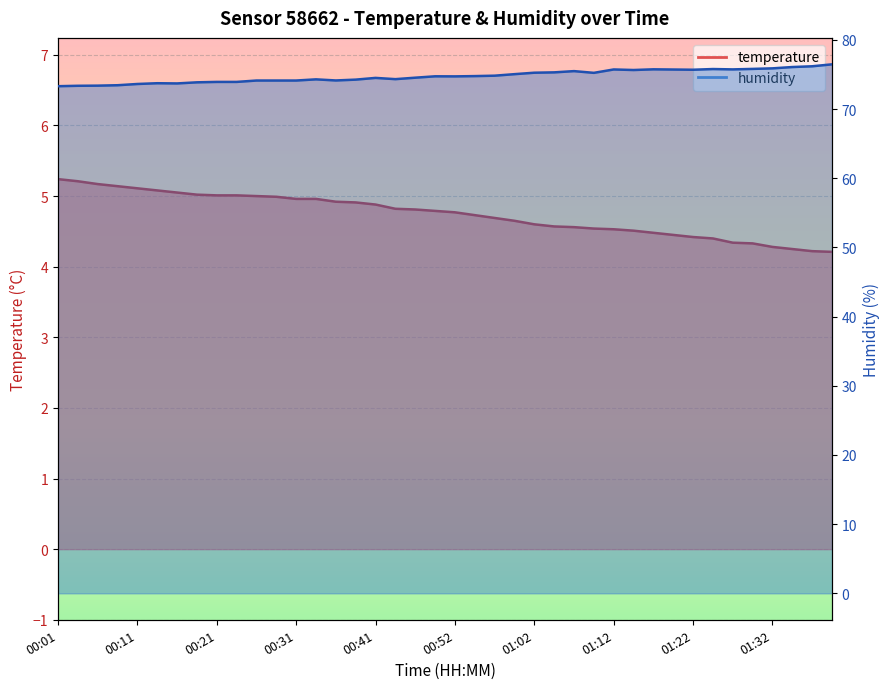

Rank the categories by humidity value from highest to lowest.

01:40, 01:37, 01:34, 01:32, 01:29, 01:24, 01:17, 01:27, 01:12, 01:19, 01:22, 01:14, 01:07, 01:04, 01:02, 01:09, 00:59, 00:57, 00:54, 00:49, 00:52, 00:47, 00:41, 00:44, 00:34, 00:39, 00:36, 00:26, 00:29, 00:31, 00:21, 00:24, 00:19, 00:14, 00:16, 00:11, 00:09, 00:06, 00:04, 00:01